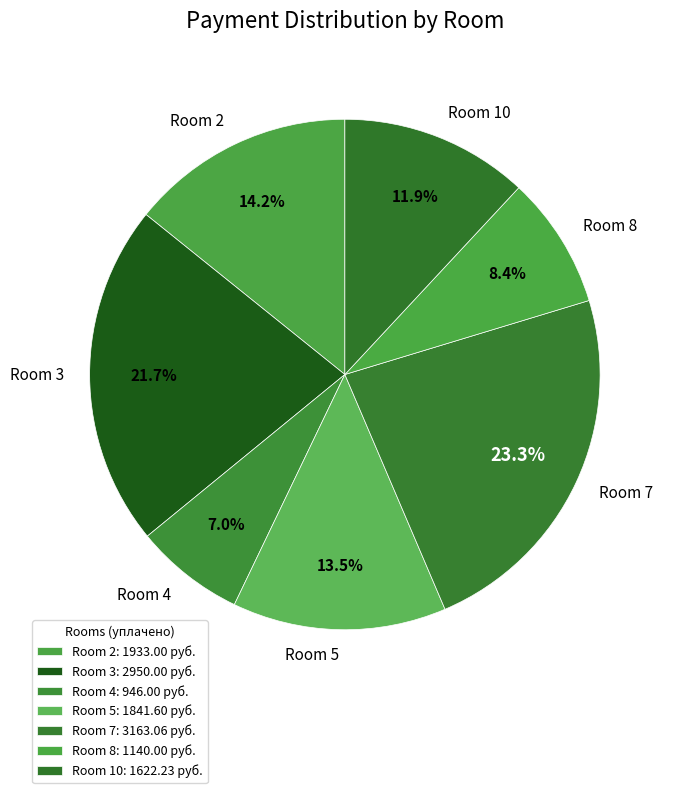

Is the sum of Room 4 and Room 5 greater than half?

No